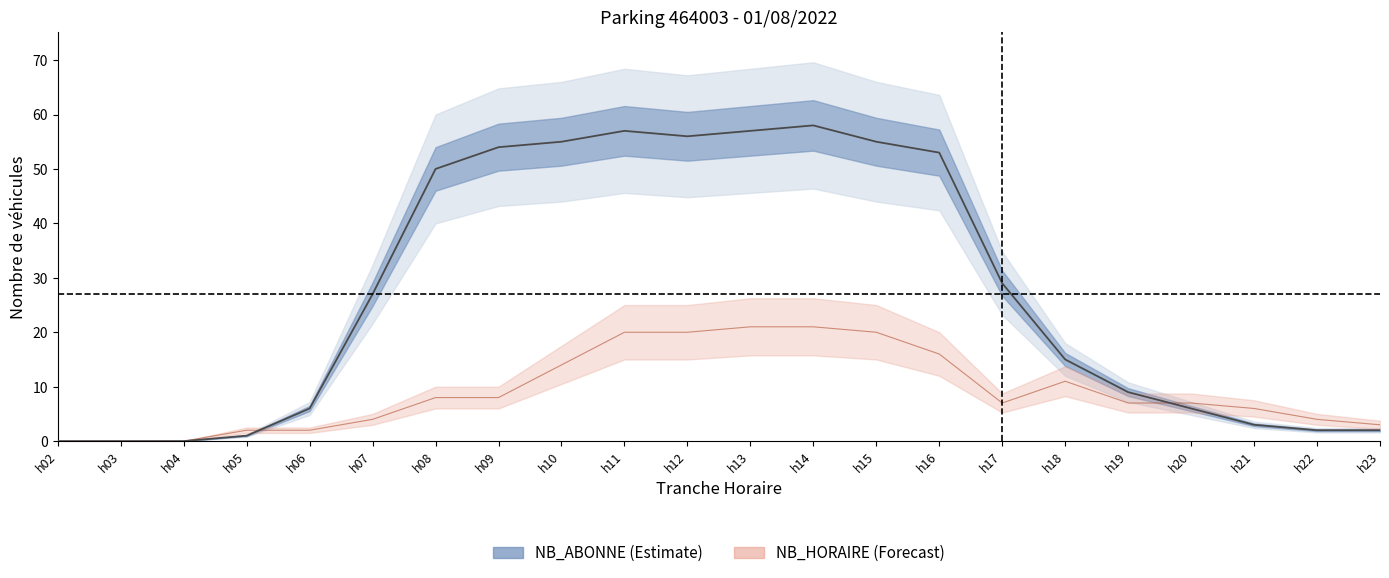

Does the chart display data point markers on the line(s)?

No